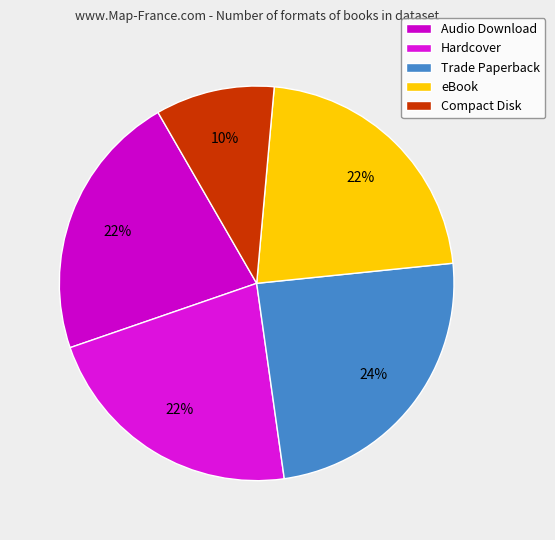

Combined, do Trade Paperback and Audio Download account for over 50%?

No